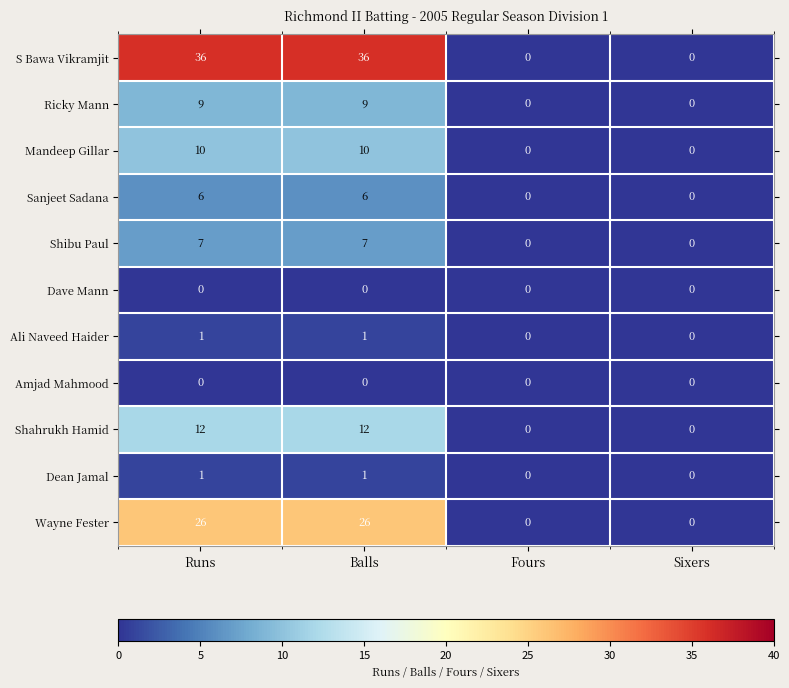

What is the total value across all series at Balls?

108